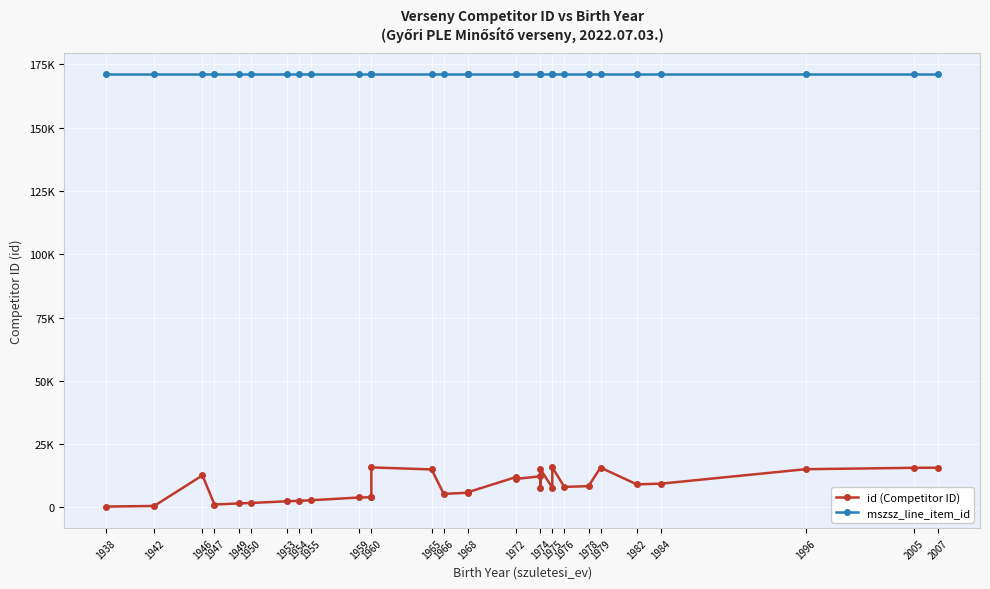

True or false: mszsz_line_item_id has more than 0 points higher than both neighbors.

False